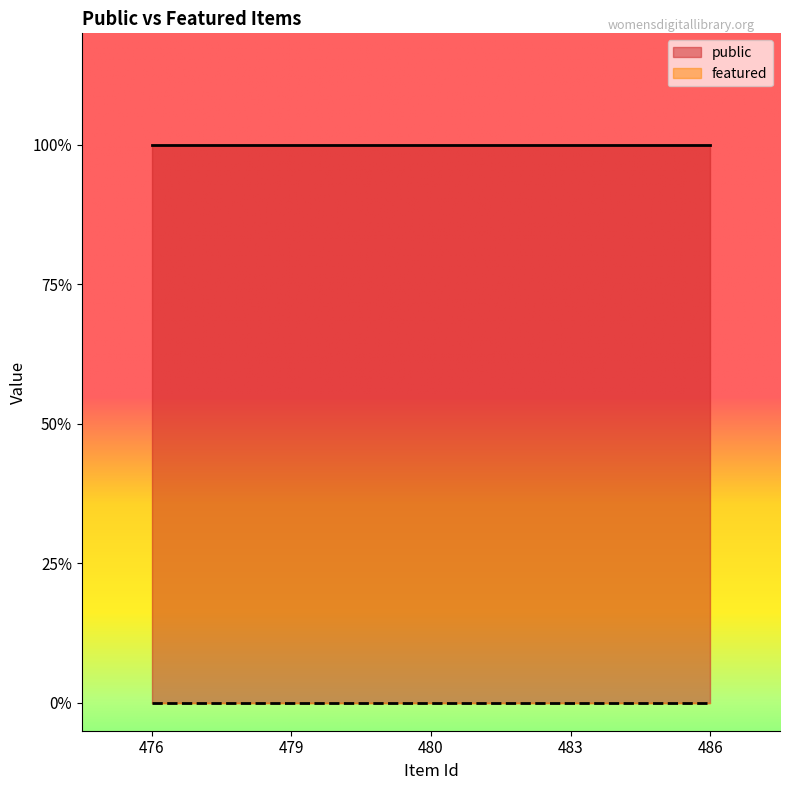

At which category is the sum across all series the highest?

476